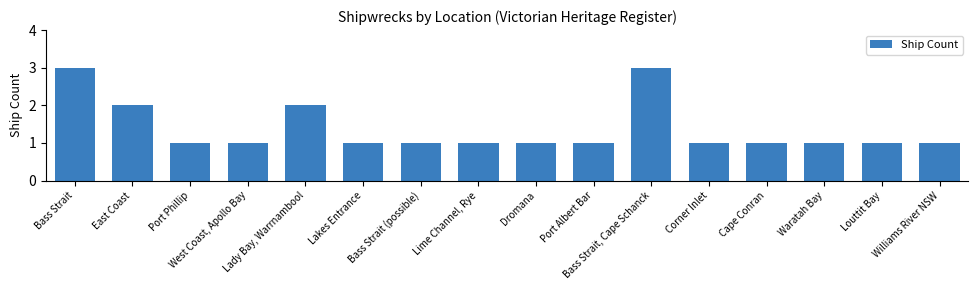

What is the maximum value shown in the chart?

3